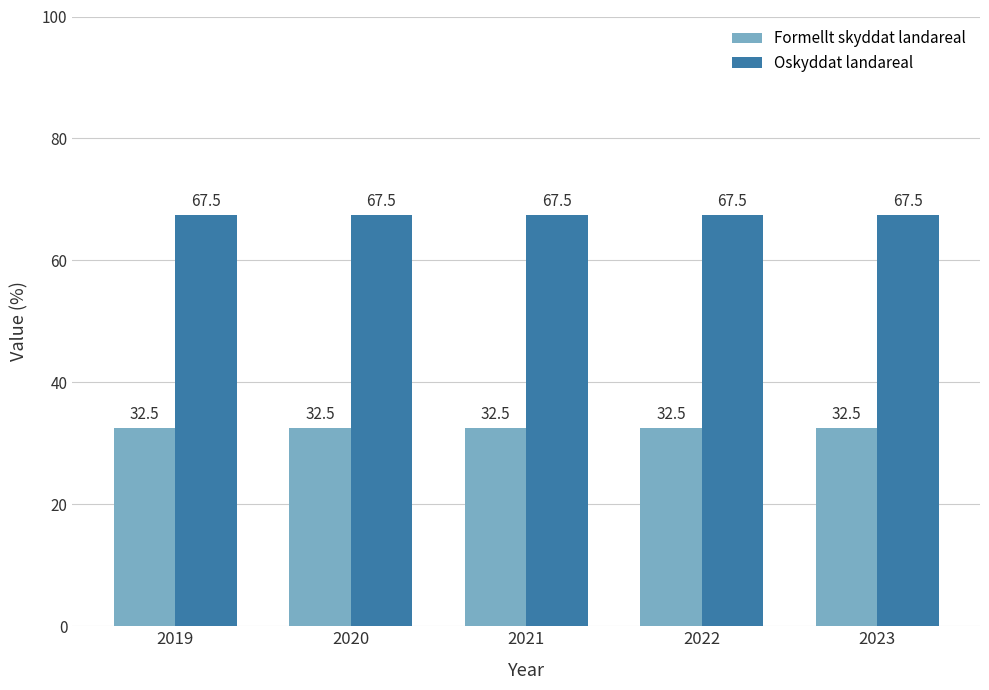

What is the value of the Formellt skyddat landareal bar at the 2nd from the left?

32.5